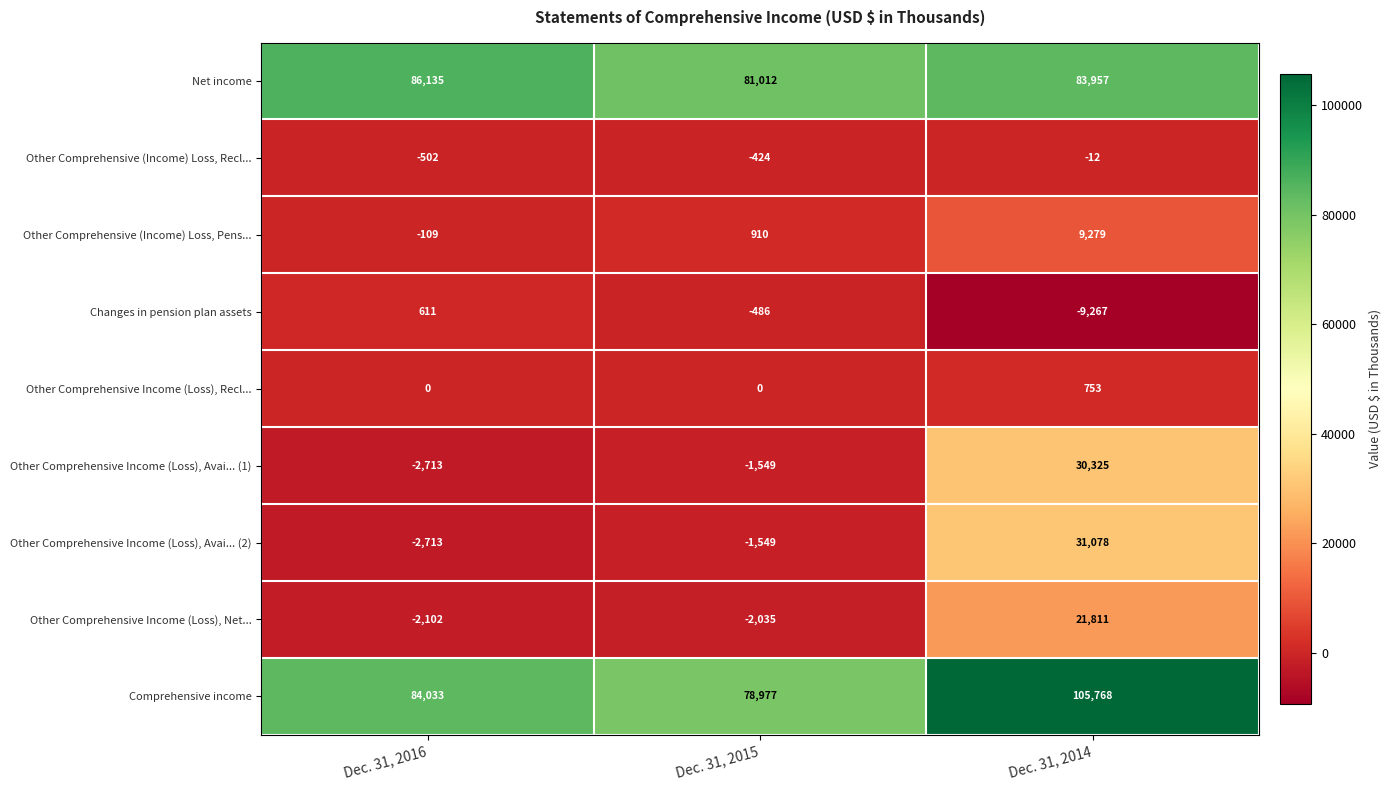

The value of Changes in pension plan assets at Dec. 31, 2014 is -9267. True or false?

True